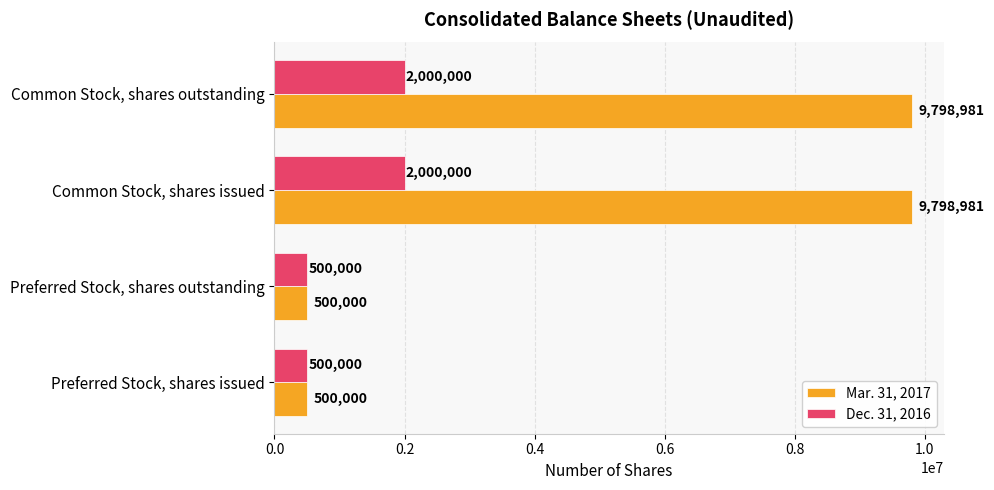

Which series has the widest spread of values?

Mar. 31, 2017